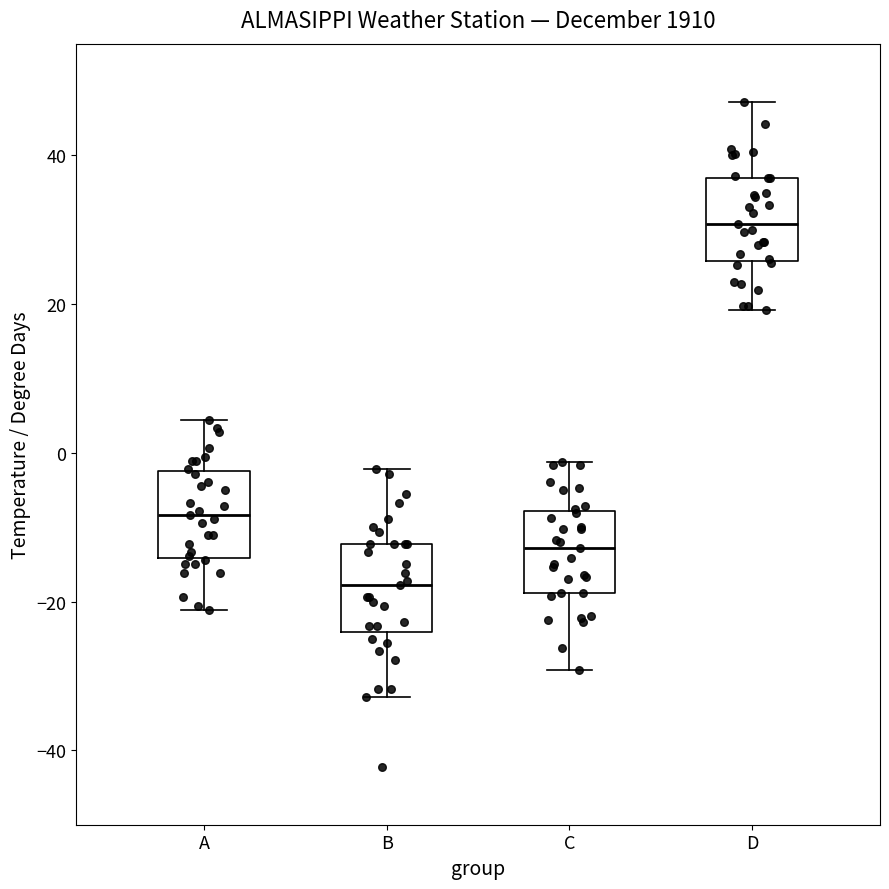

Which box has the lowest median line?

B